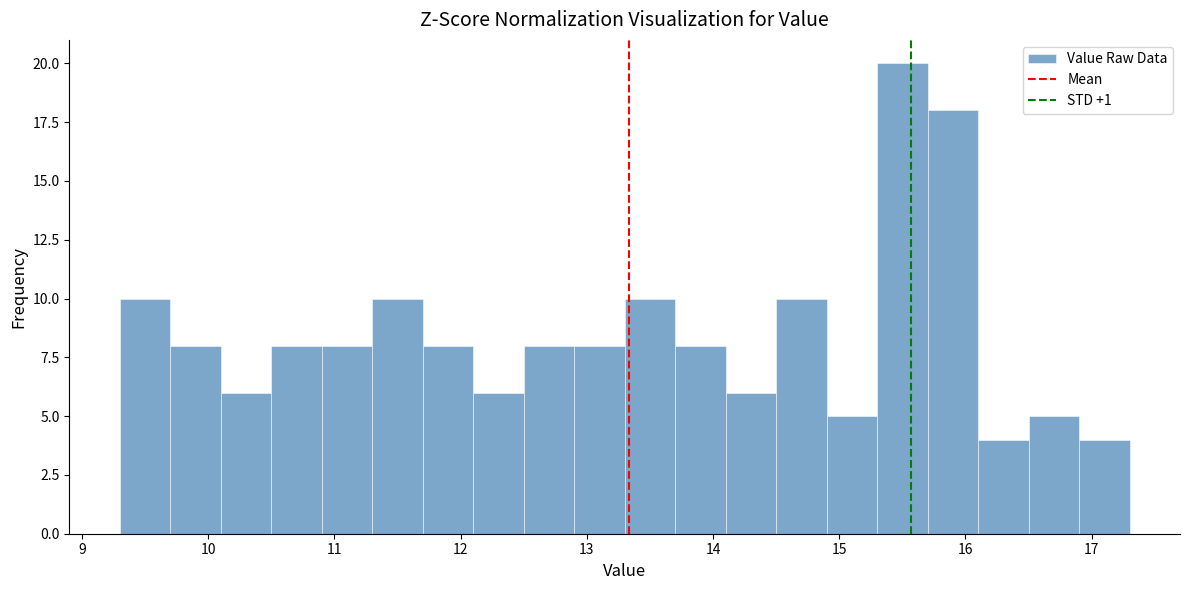

Reading left to right, list every bar in this chart as the range it spans on the x-axis followed by its height. The values are not printed on the chart, so give them approximately, as read against the axis.

9.3 to 9.7: 10
9.7 to 10.1: 8
10.1 to 10.5: 6
10.5 to 10.9: 8
10.9 to 11.3: 8
11.3 to 11.7: 10
11.7 to 12.1: 8
12.1 to 12.5: 6
12.5 to 12.9: 8
12.9 to 13.3: 8
13.3 to 13.7: 10
13.7 to 14.1: 8
14.1 to 14.5: 6
14.5 to 14.9: 10
14.9 to 15.3: 5
15.3 to 15.7: 20
15.7 to 16.1: 18
16.1 to 16.5: 4
16.5 to 16.9: 5
16.9 to 17.3: 4